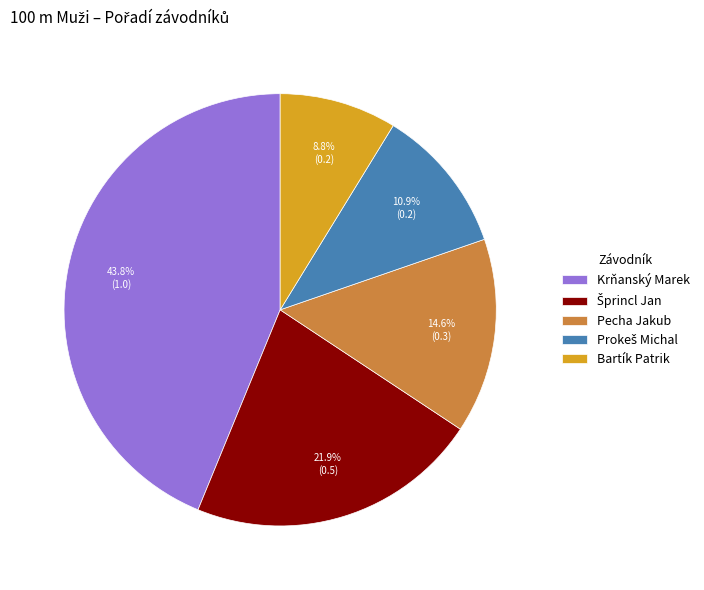

How many slices are in this pie chart?

5